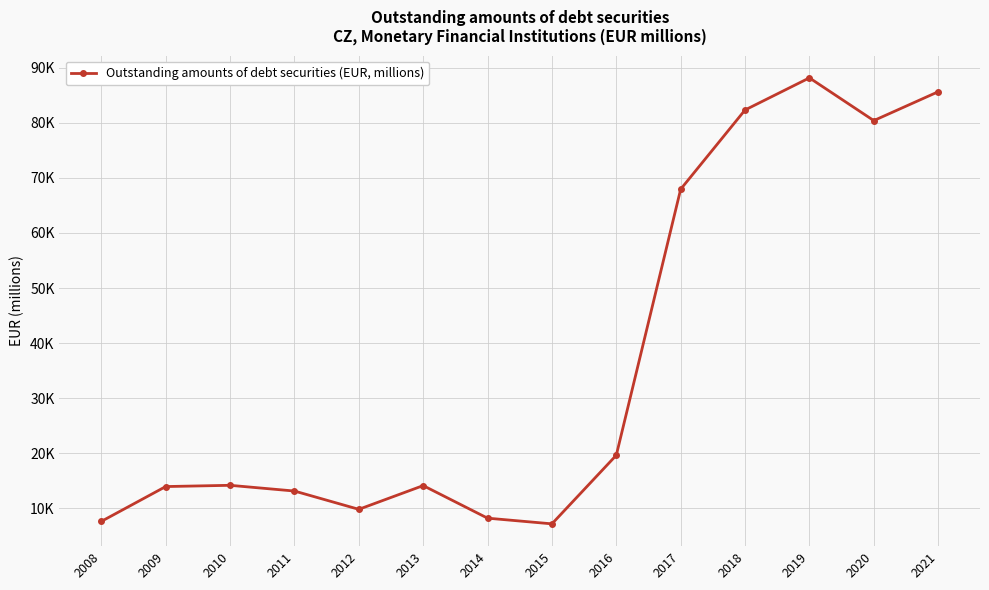

At which category does the data reach its first local valley?

2012